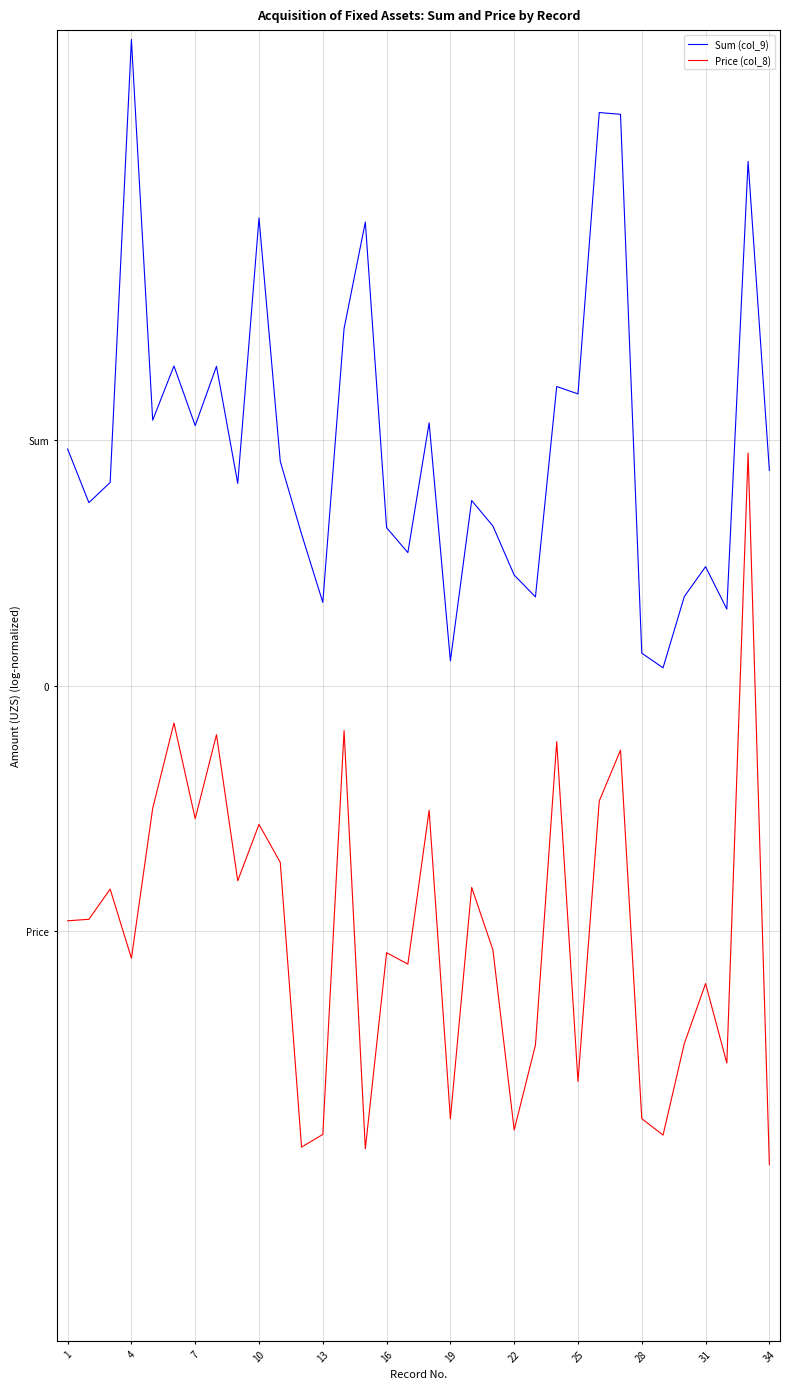

Is this an area chart (filled region under the line)?

No